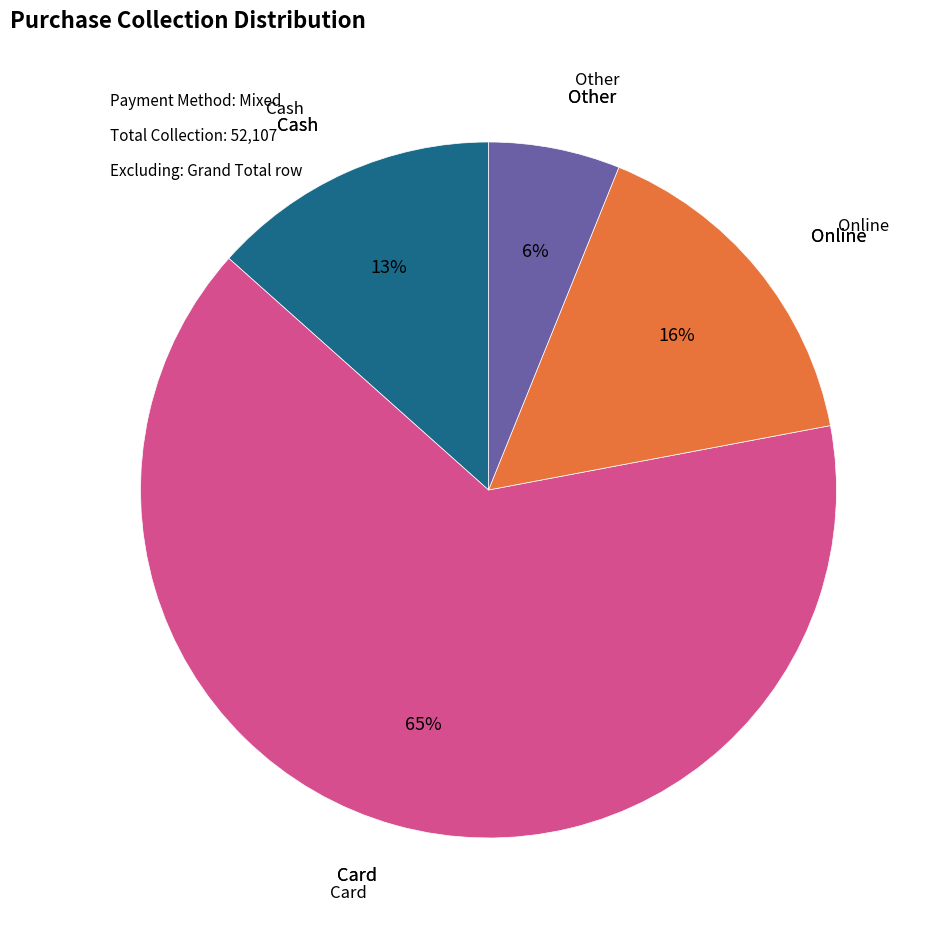

Is there a majority slice in this chart?

Yes